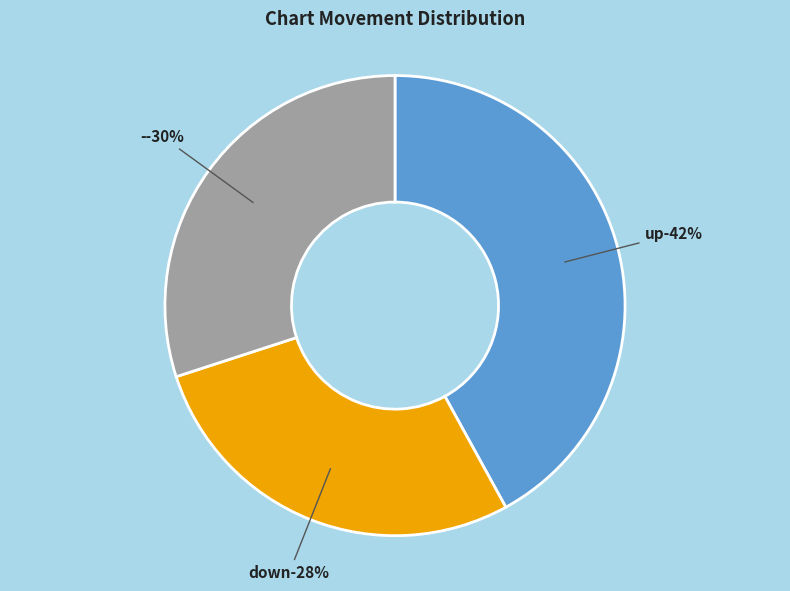

Does up account for over 50% of the chart?

No